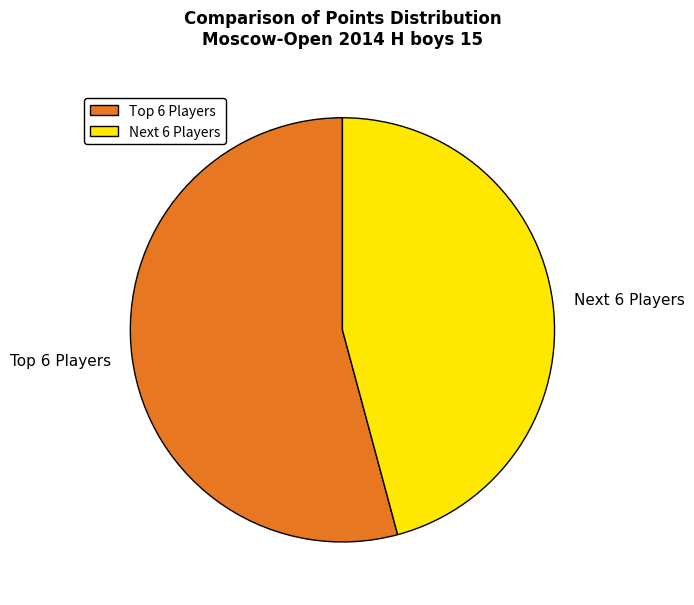

True or false: Next 6 Players accounts for 46% of the total.

True